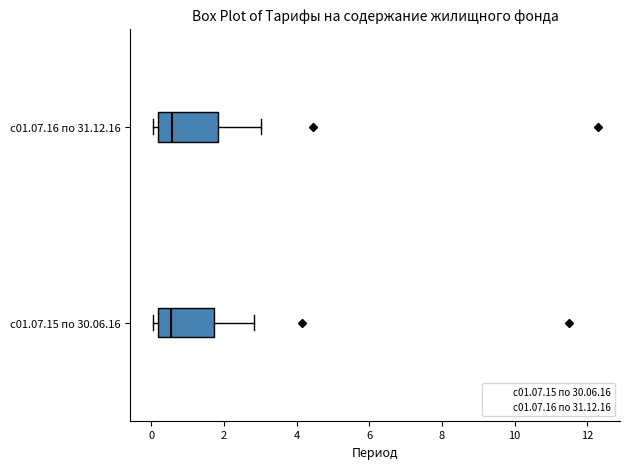

Reading bottom to top, transcribe this box plot: for each box, give where its median line is, the range the box spans, and where its two whiskers end, as read against the x-axis. The values are not printed on the chart, so give them approximately, as read against the axis.

с01.07.15 по 30.06.16: median 0.6, box 0.2 to 1.8, whiskers 0.0 to 2.8
с01.07.16 по 31.12.16: median 0.6, box 0.2 to 1.8, whiskers 0.0 to 3.0